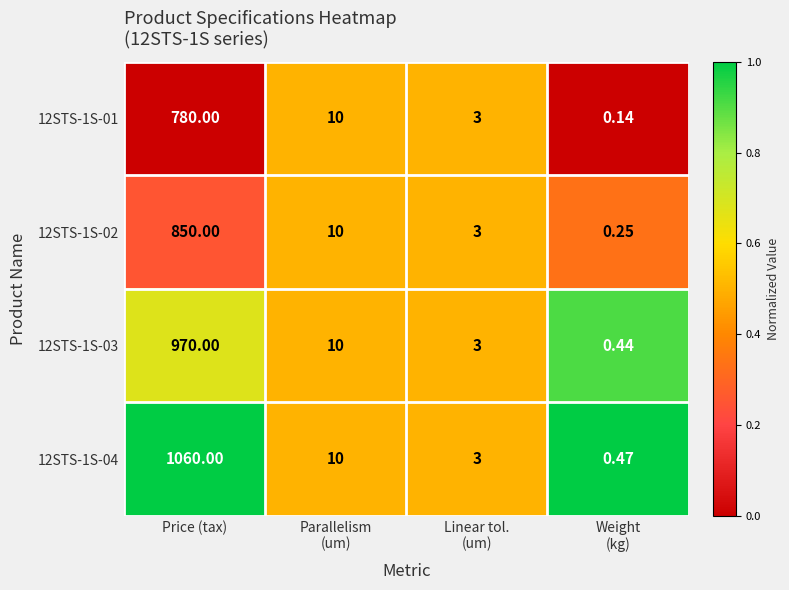

At how many categories does at least one series exceed 0?

4